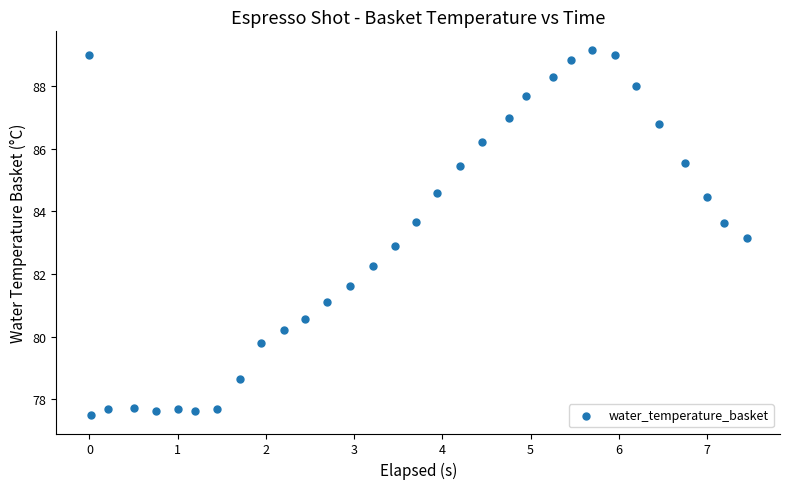

What is the range of Y values (max minus min)?

11.7